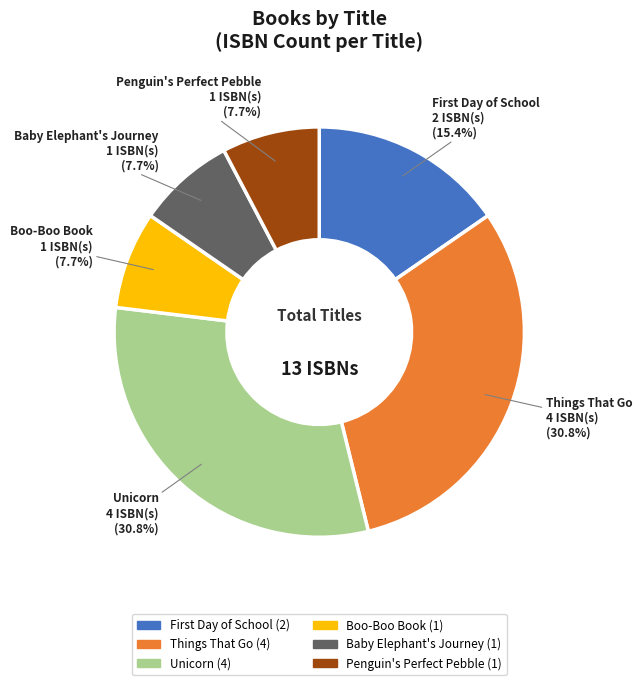

How many segments does this pie chart have?

6